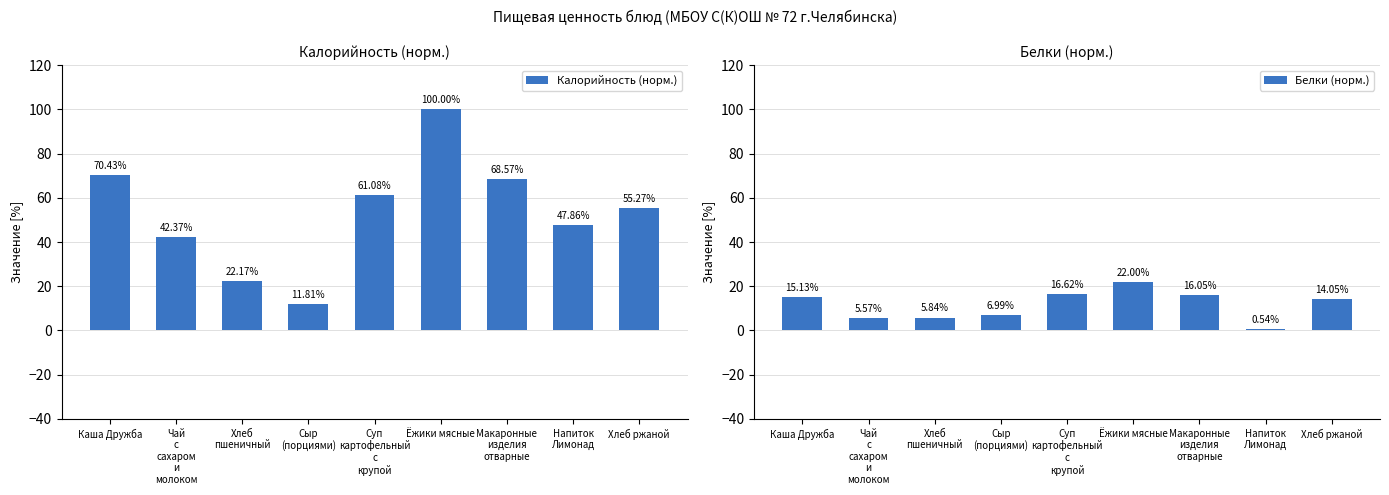

List the labels in order of Белки (норм.) value, largest first.

Ёжики мясные, Суп
картофельный
с
крупой, Макаронные
изделия
отварные, Каша Дружба, Хлеб ржаной, Сыр
(порциями), Хлеб
пшеничный, Чай
с
сахаром
и
молоком, Напиток
Лимонад